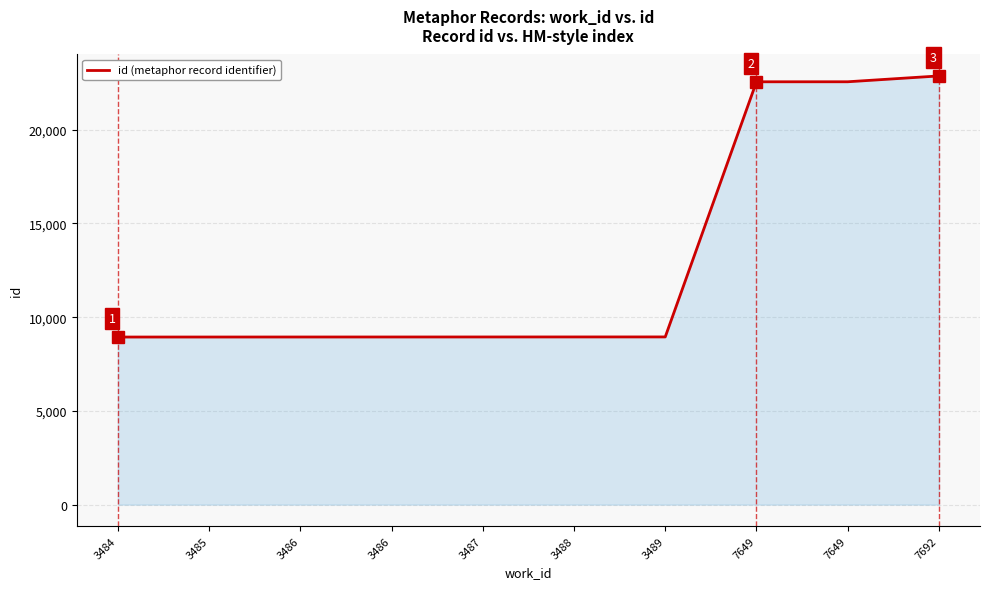

How many values are below 8945?

5